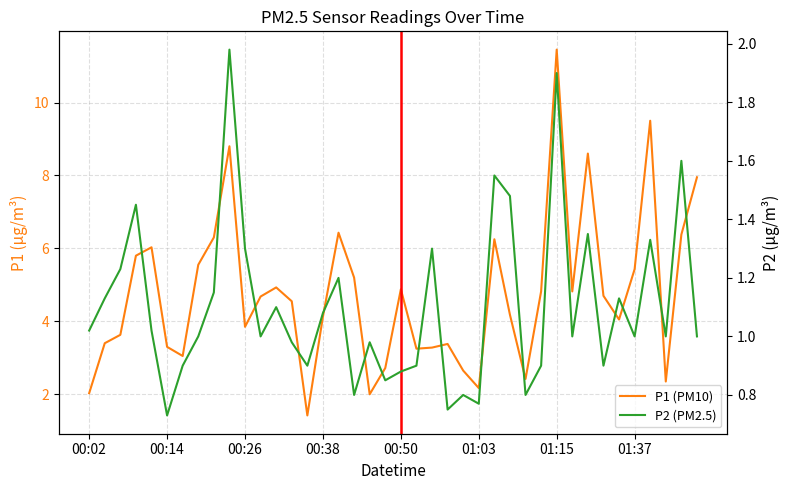

At which label does P2 (PM2.5) first exceed 1?

00:02